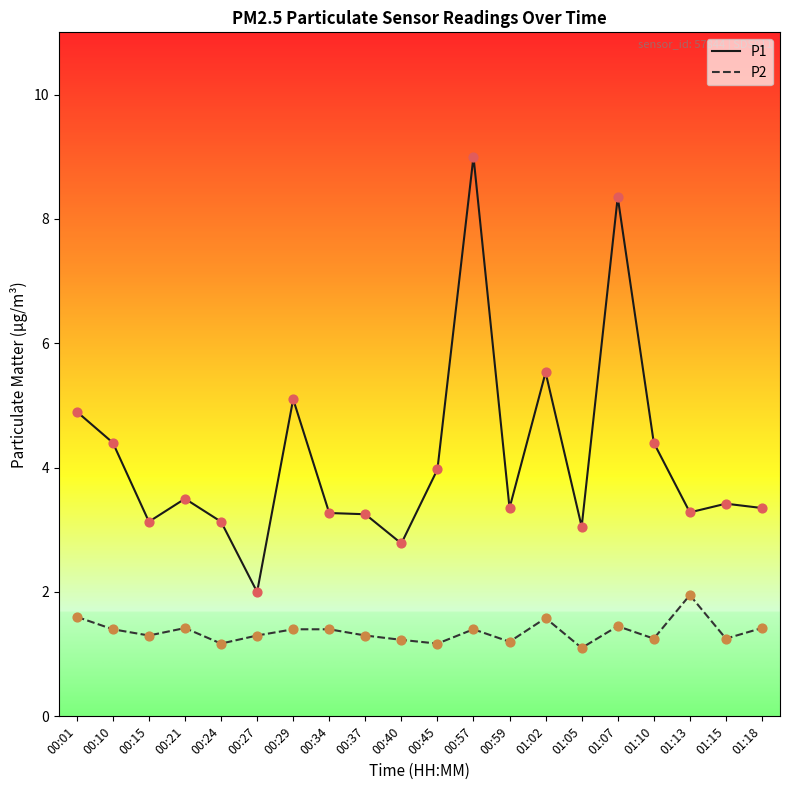

Is the value of P1 at 01:15 greater than the value of P2 at 00:29?

Yes